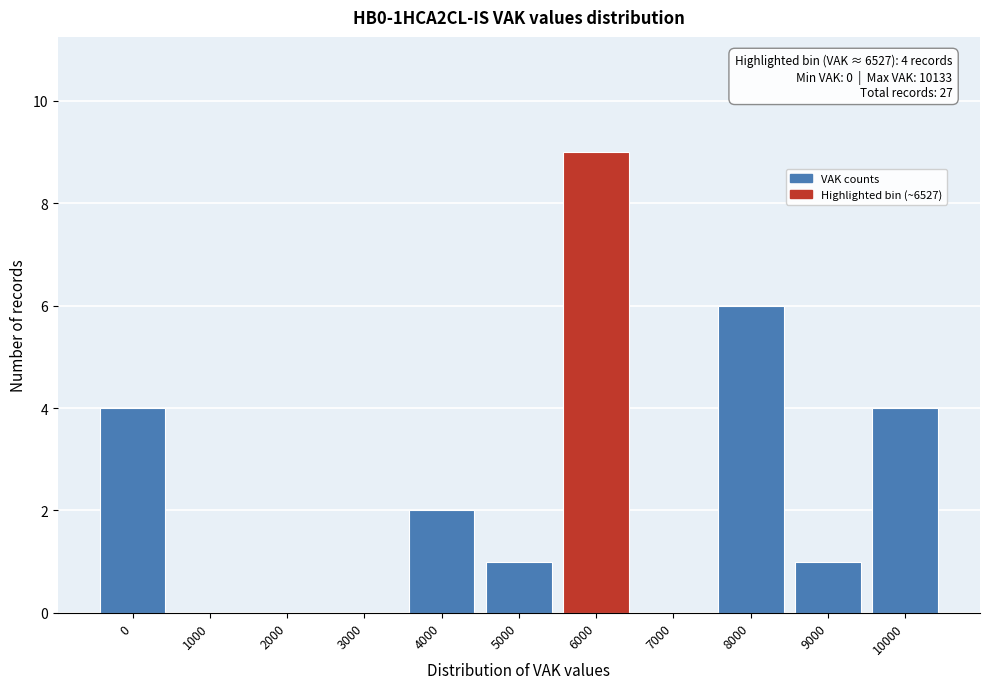

Reading left to right, list all the values displayed in this chart.

0=4	1000=0	2000=0	3000=0	4000=2	5000=1	6000=9	7000=0	8000=6	9000=1	10000=4